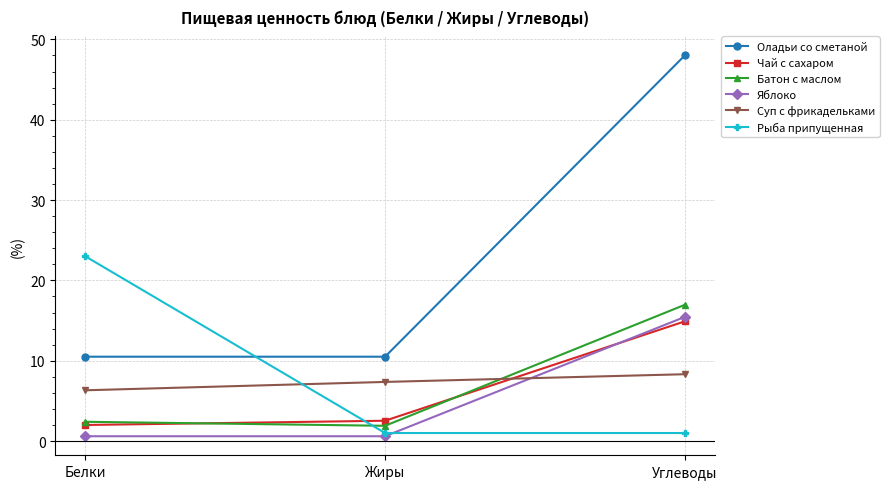

The value of Оладьи со сметаной at Жиры is 15.2. True or false?

False